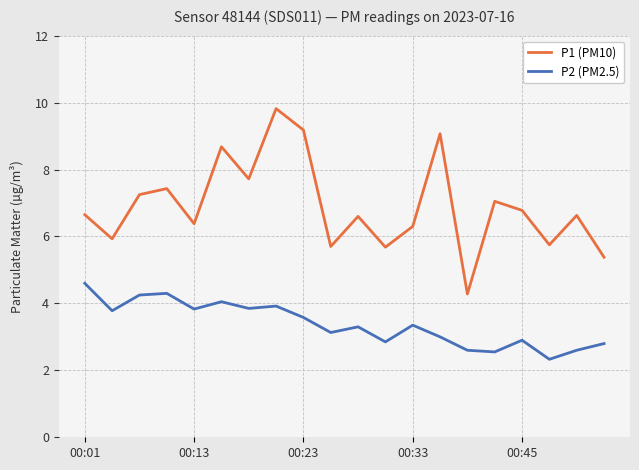

How many values in the P1 (PM10) series exceed 6?

14